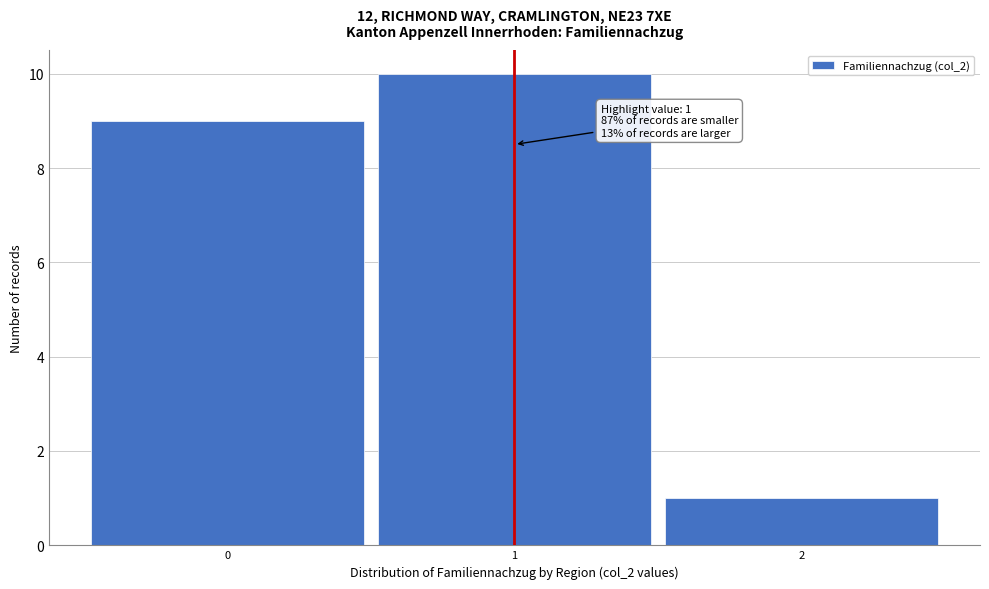

Over which range of the x-axis is the bar tallest?

0.5 to 1.5